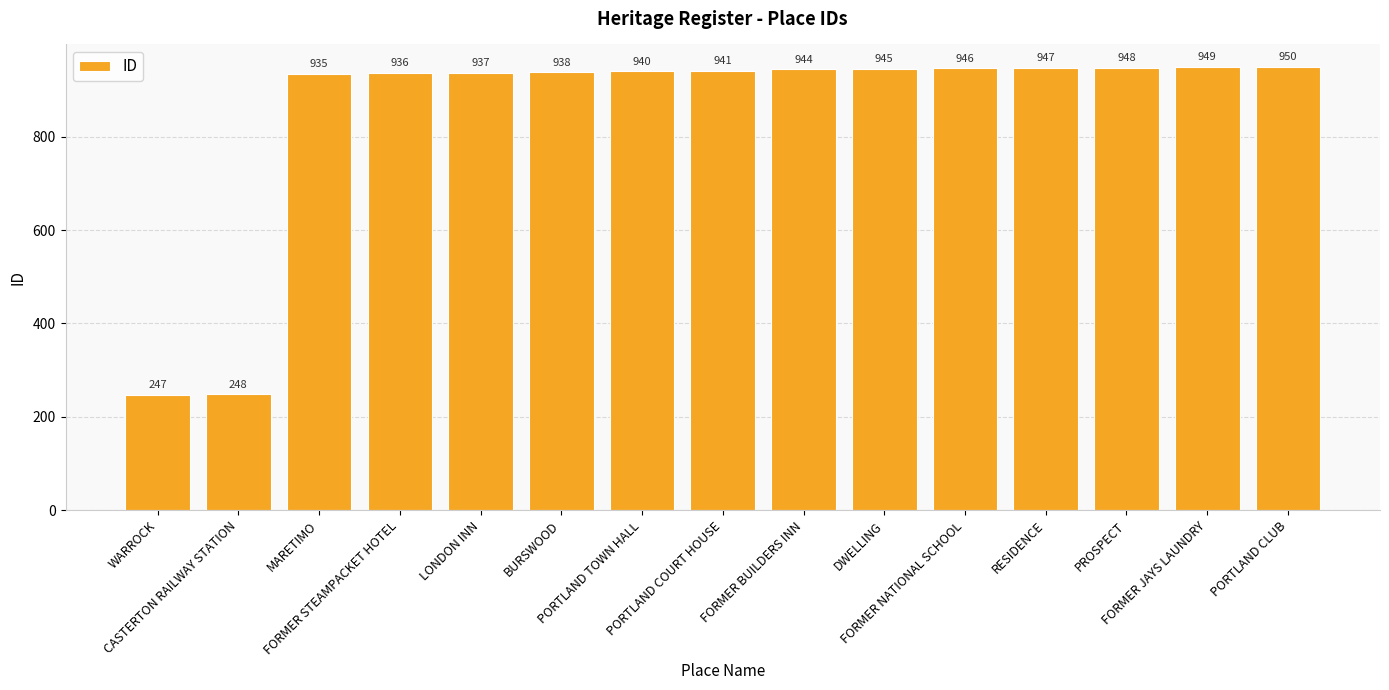

What is the difference between the maximum and minimum values?

703